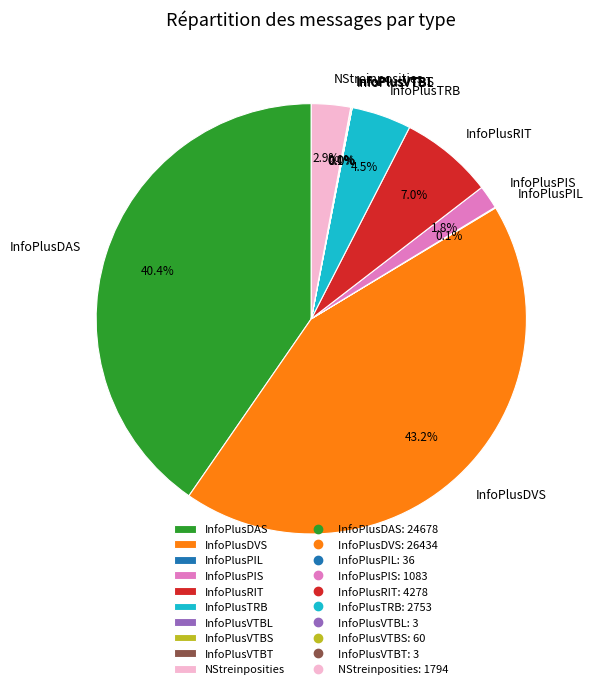

Does any single category account for the majority?

No